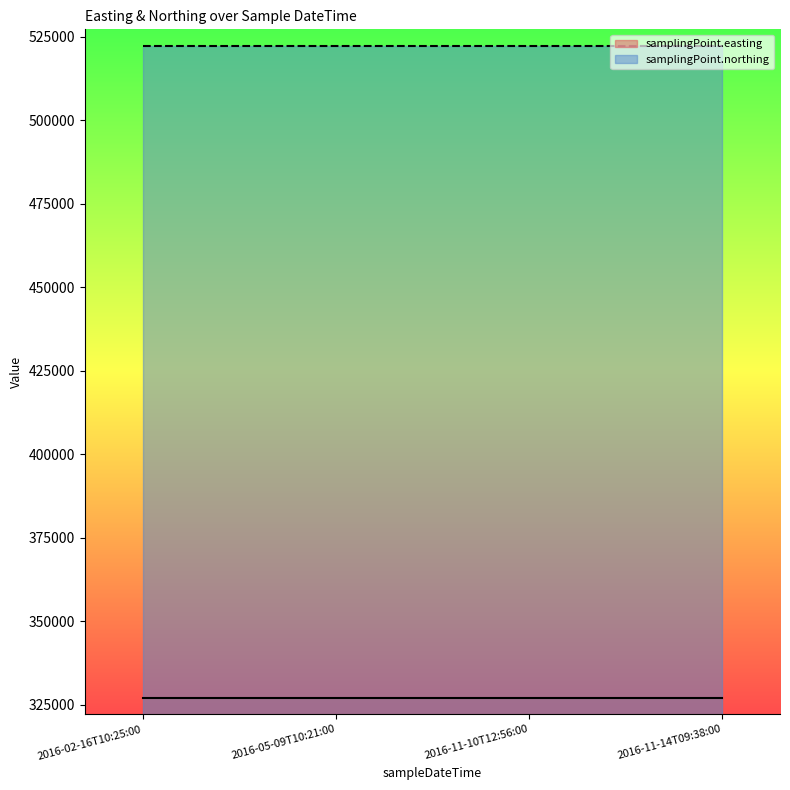

Which series changed the most between 2016-05-09T10:21:00 and 2016-11-10T12:56:00?

samplingPoint.easting